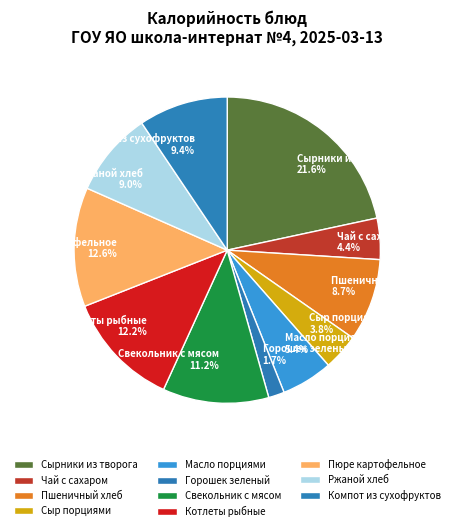

How many segments does this pie chart have?

11